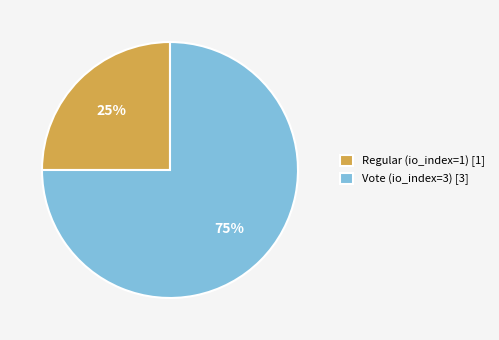

The Regular slice represents 38% of the pie. True or false?

False